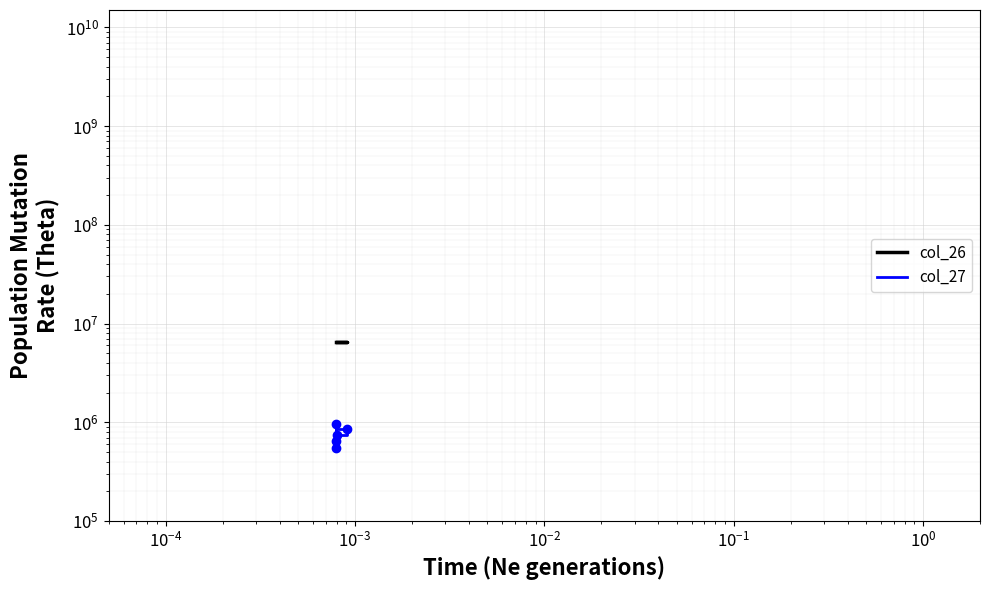

True or false: col_27 and col_26 intersect in this chart.

False